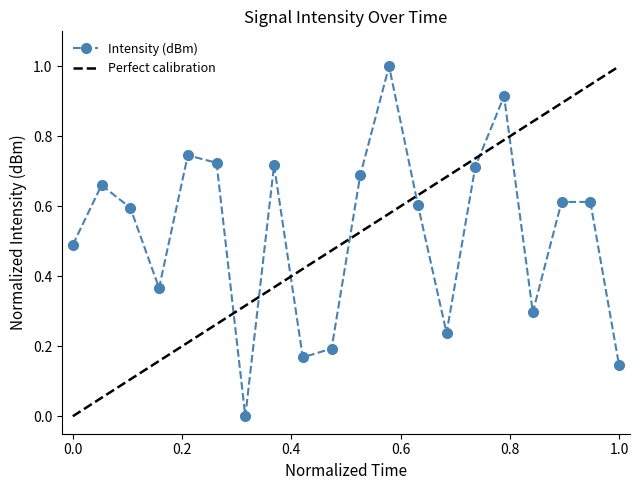

What is the sum of all values?

10.5